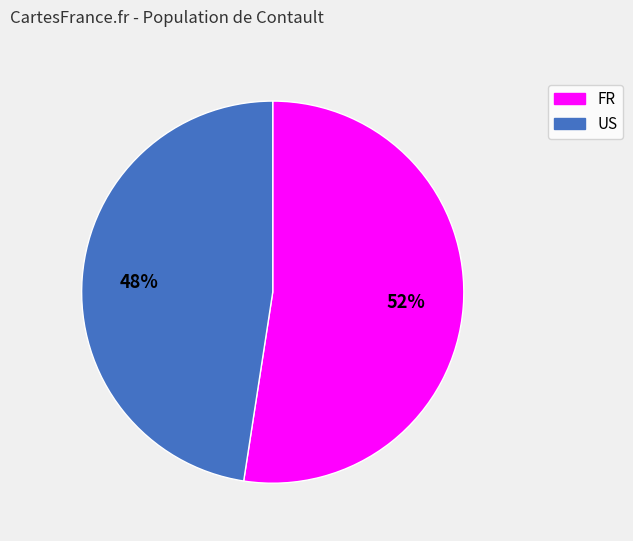

Is there a majority slice in this chart?

Yes